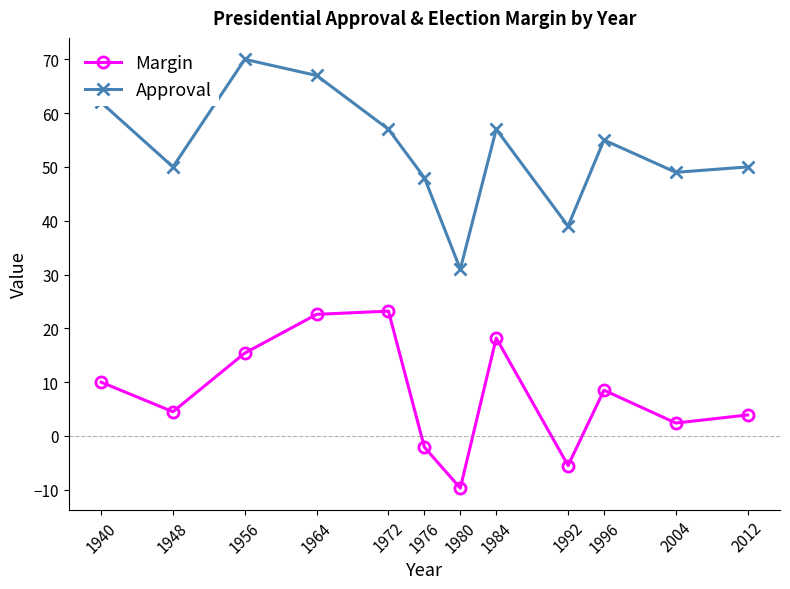

Rank the series by their average value, from lowest to highest.

Margin, Approval